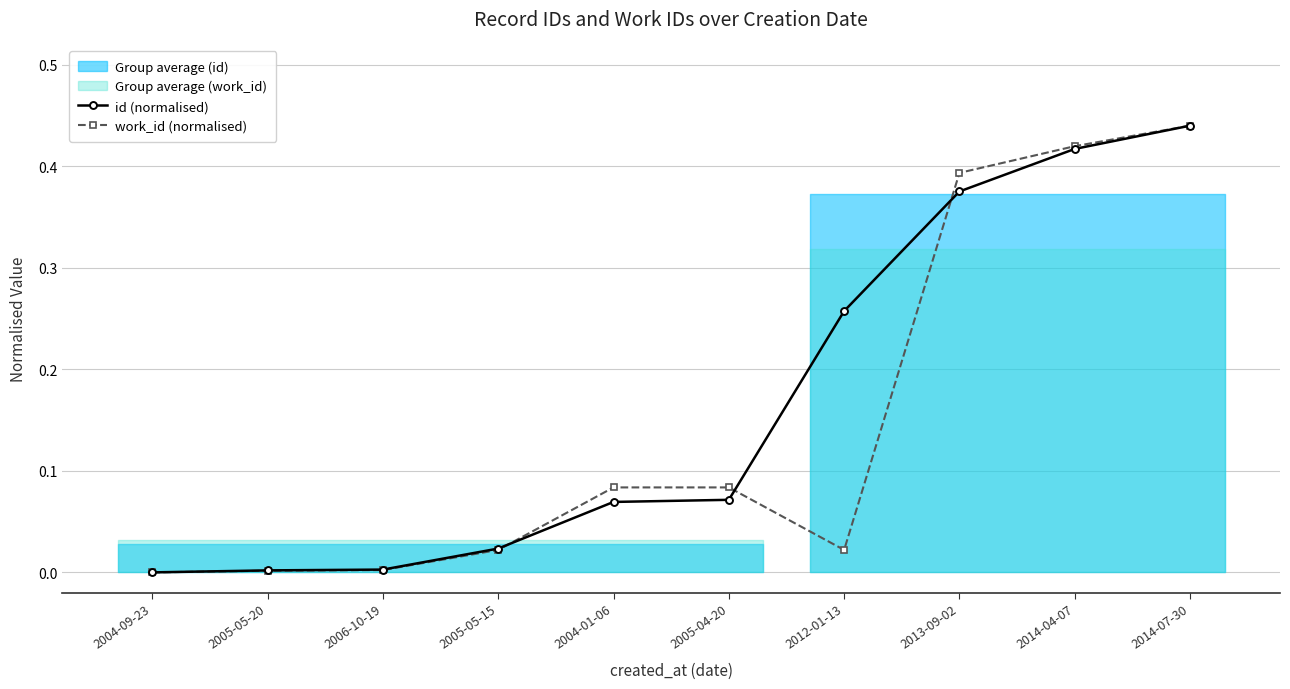

How many lines are shown in the chart?

2